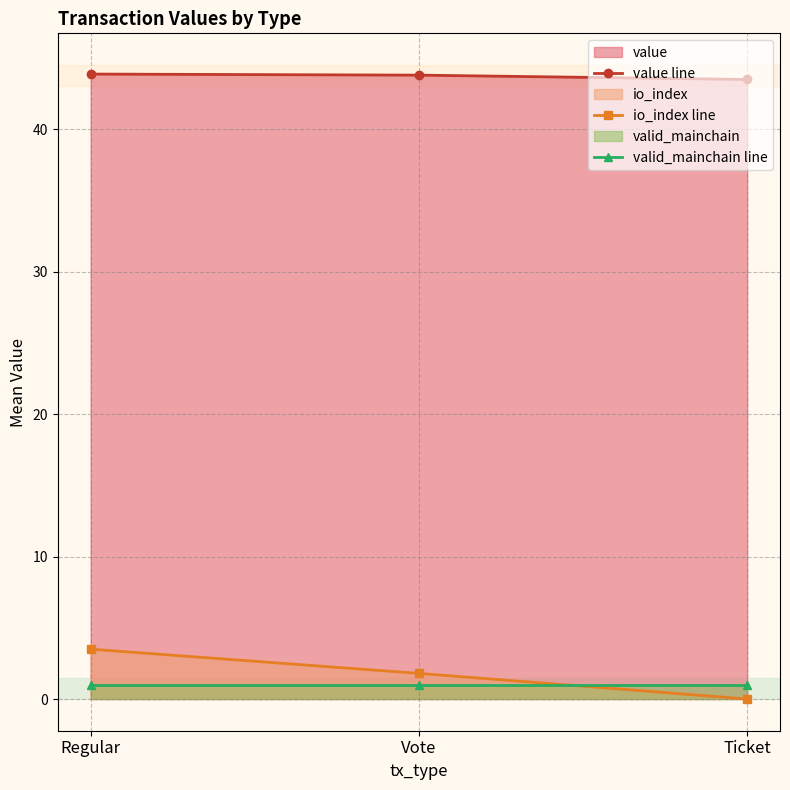

What is the spread (max minus min) of values at Regular?

42.9